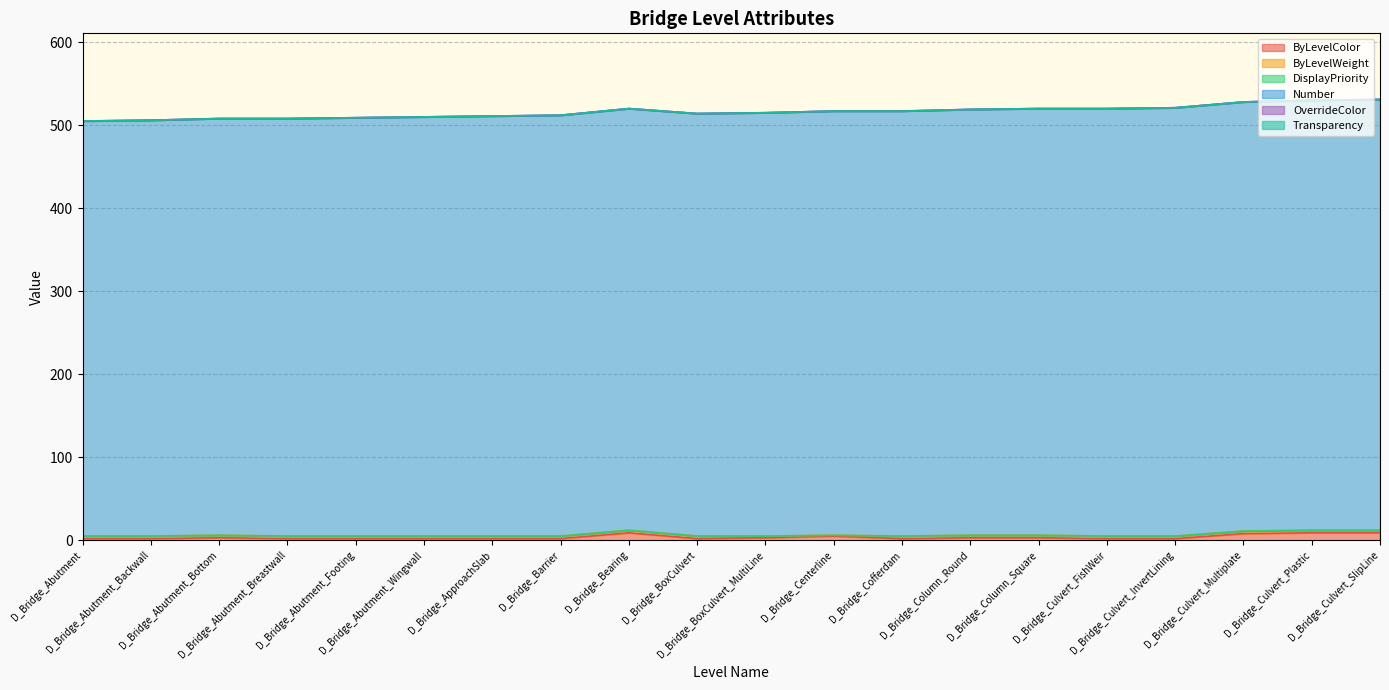

What is the highest value of the ByLevelWeight series?

3